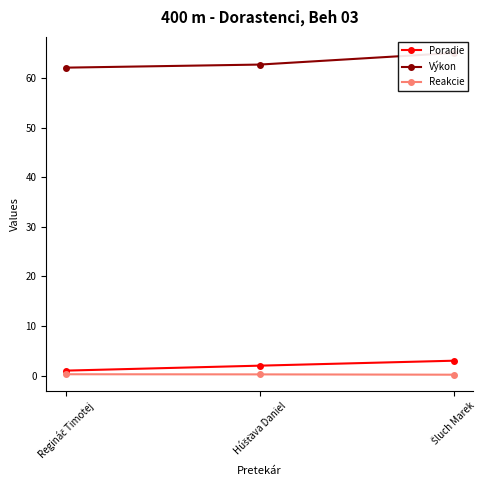

At Húšťava Daniel, list the series in order from largest to smallest.

Výkon, Poradie, Reakcie